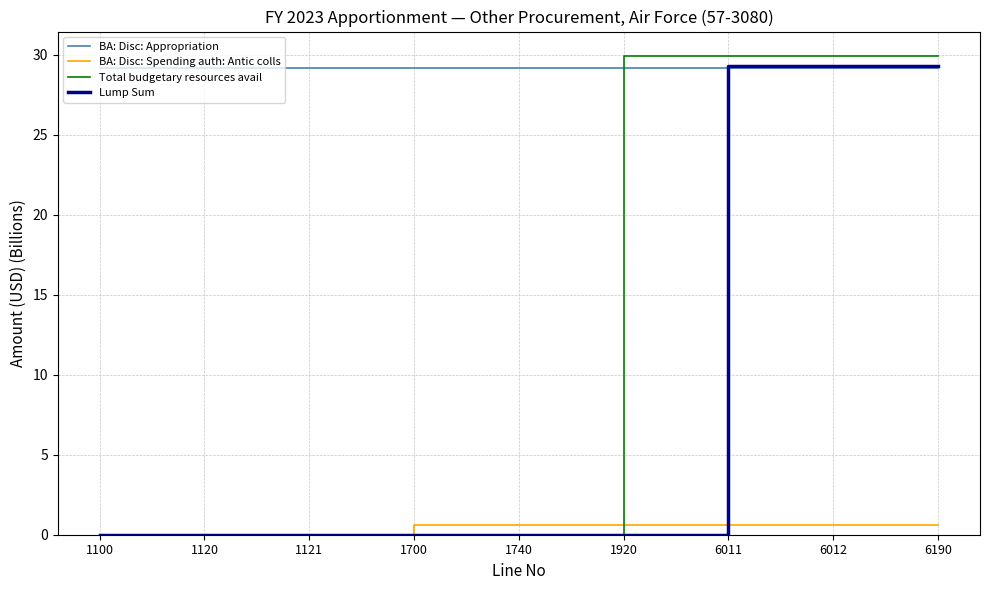

True or false: BA: Disc: Spending auth: Antic colls and BA: Disc: Appropriation cross at least once.

False